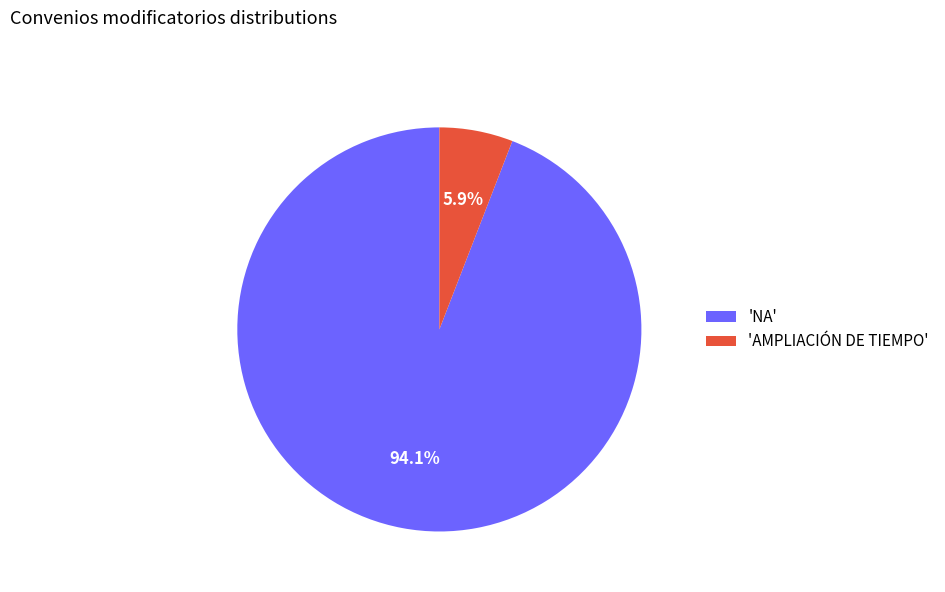

Count the number of slices in the pie.

2